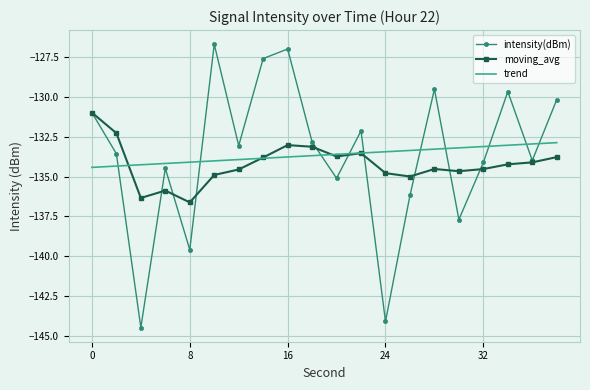

How many interior local peaks does the intensity(dBm) series have?

6